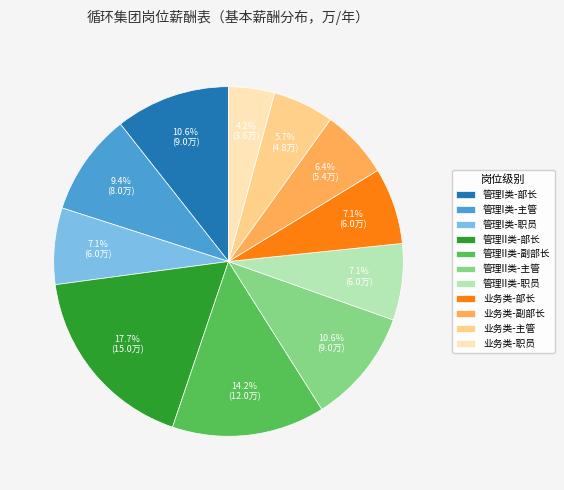

How many slices are in this pie chart?

11